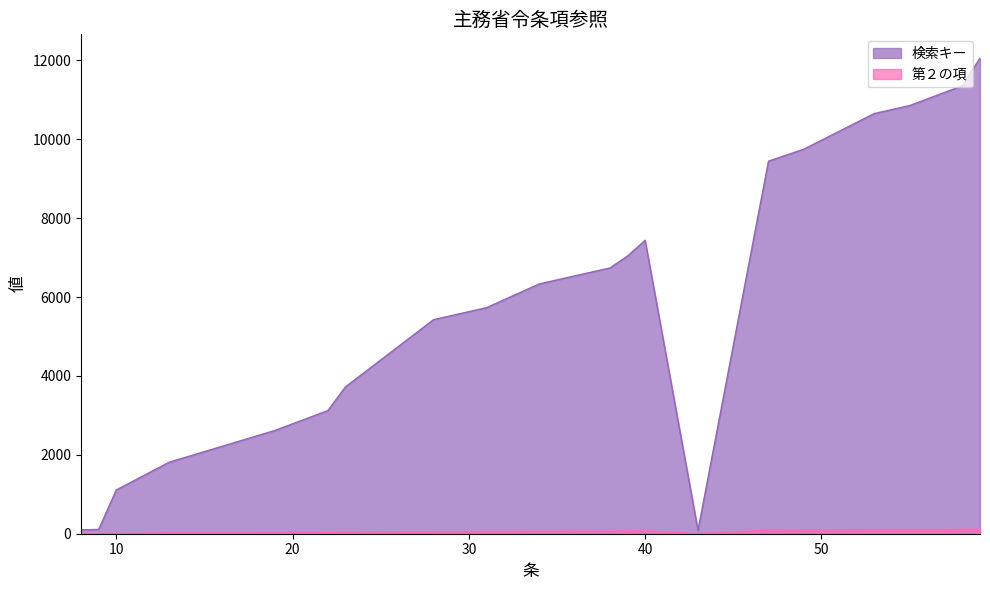

Rank the categories by 第２の項 value from lowest to highest.

43, 8, 9, 10, 13, 19, 22, 23, 28, 31, 34, 36, 38, 39, 40, 47, 49, 53, 55, 58, 59